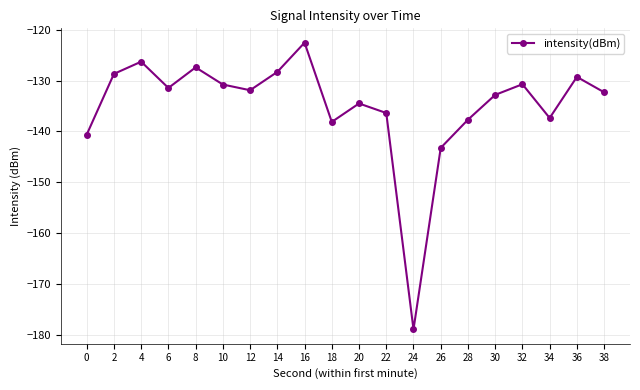

Count the number of categories in the chart.

20